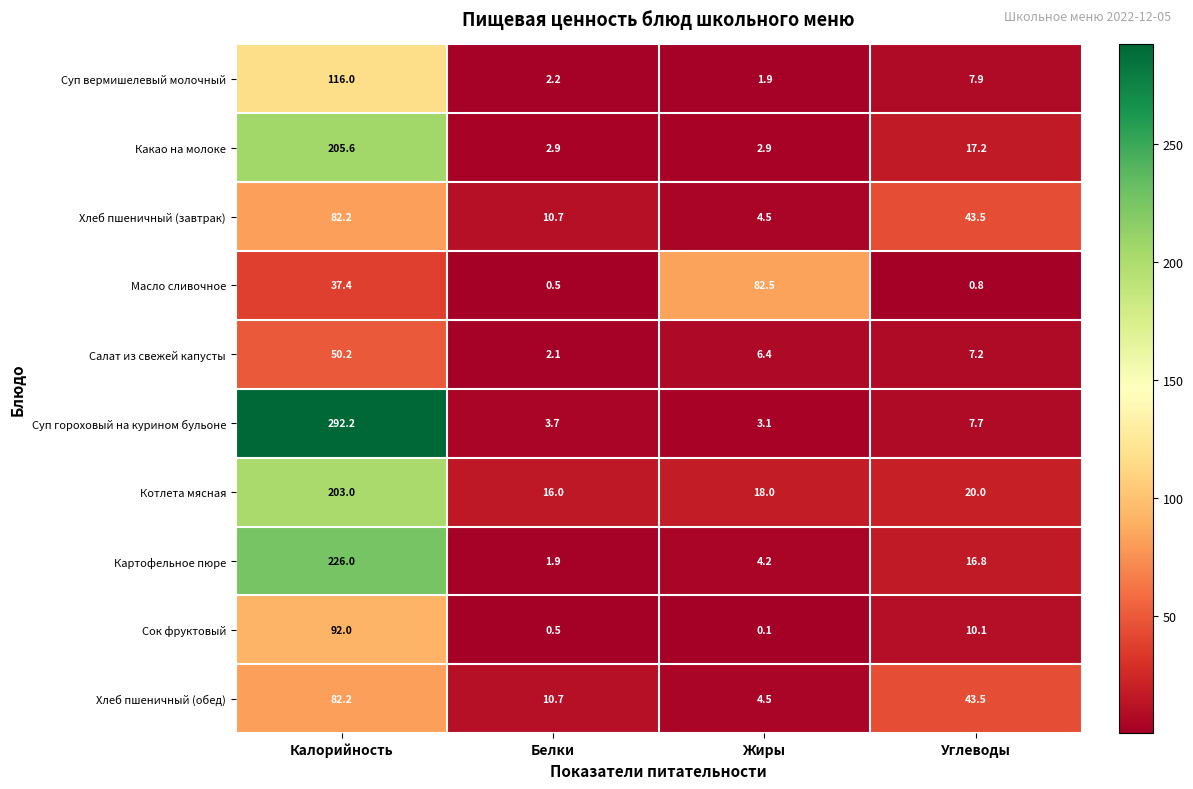

Which series has the largest range (max minus min)?

Суп гороховый на курином бульоне